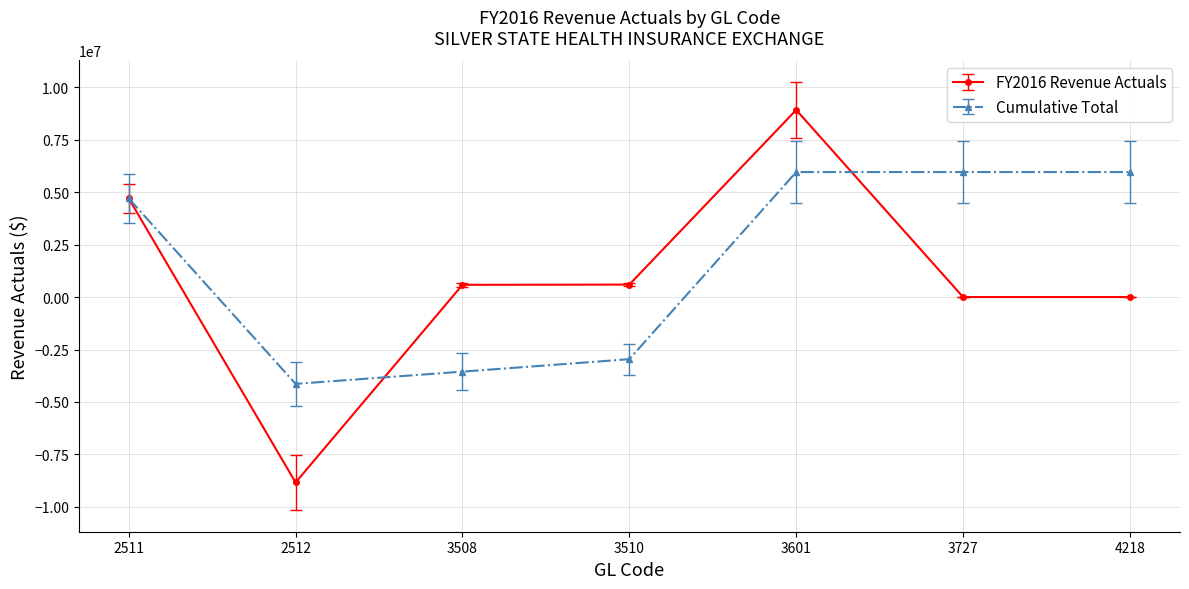

How many lines are shown in the chart?

2